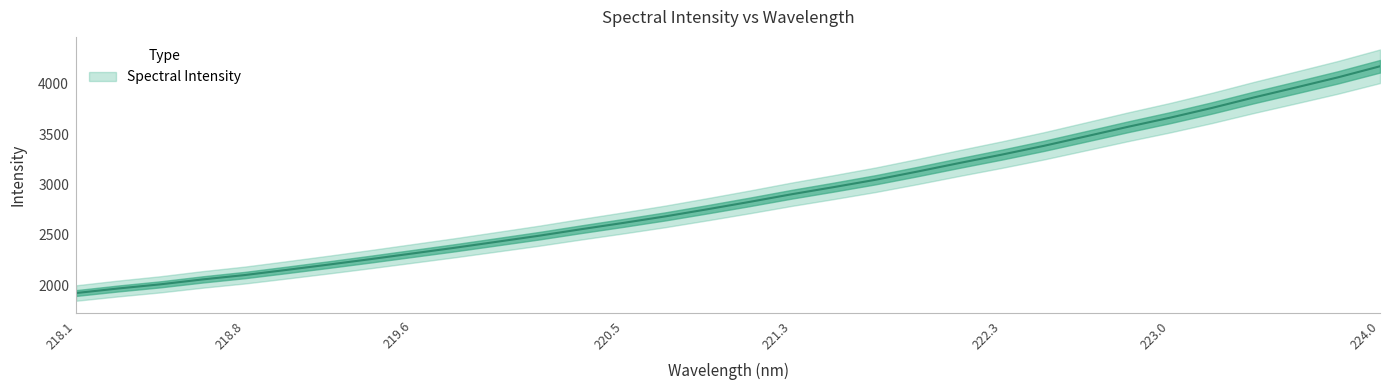

What is the average value?

2881.2